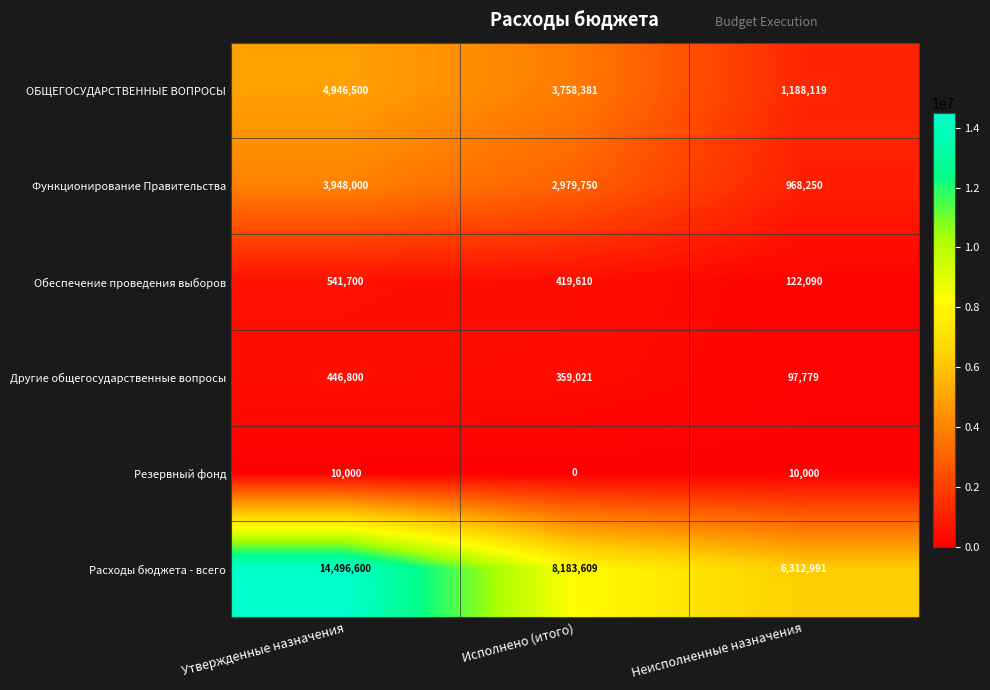

Which series has the largest range (max minus min)?

Расходы бюджета - всего